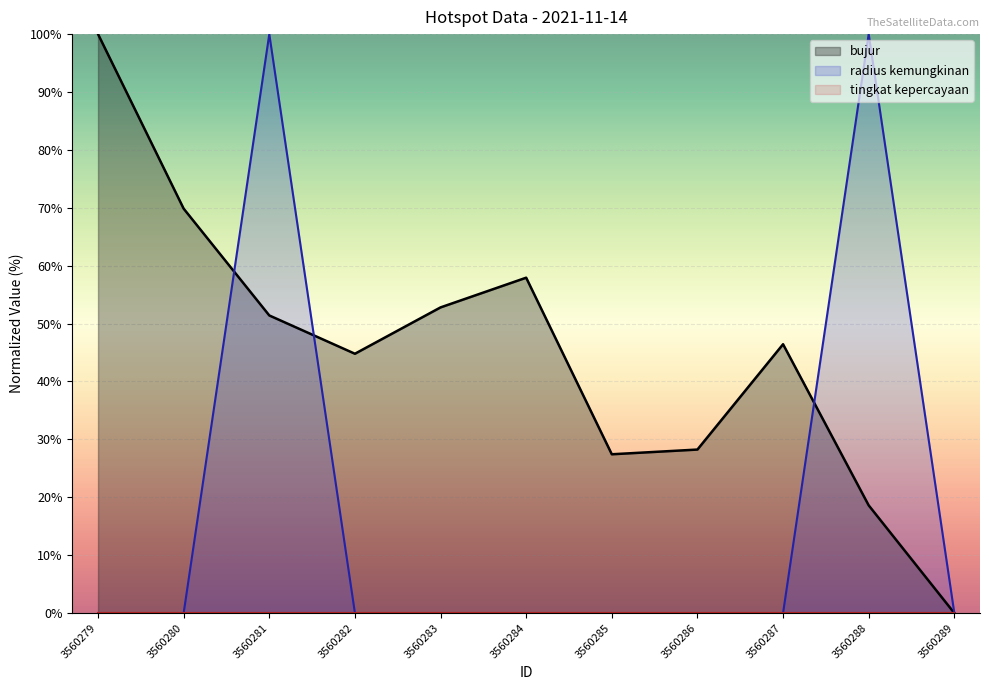

Which series has the largest total across all categories?

bujur